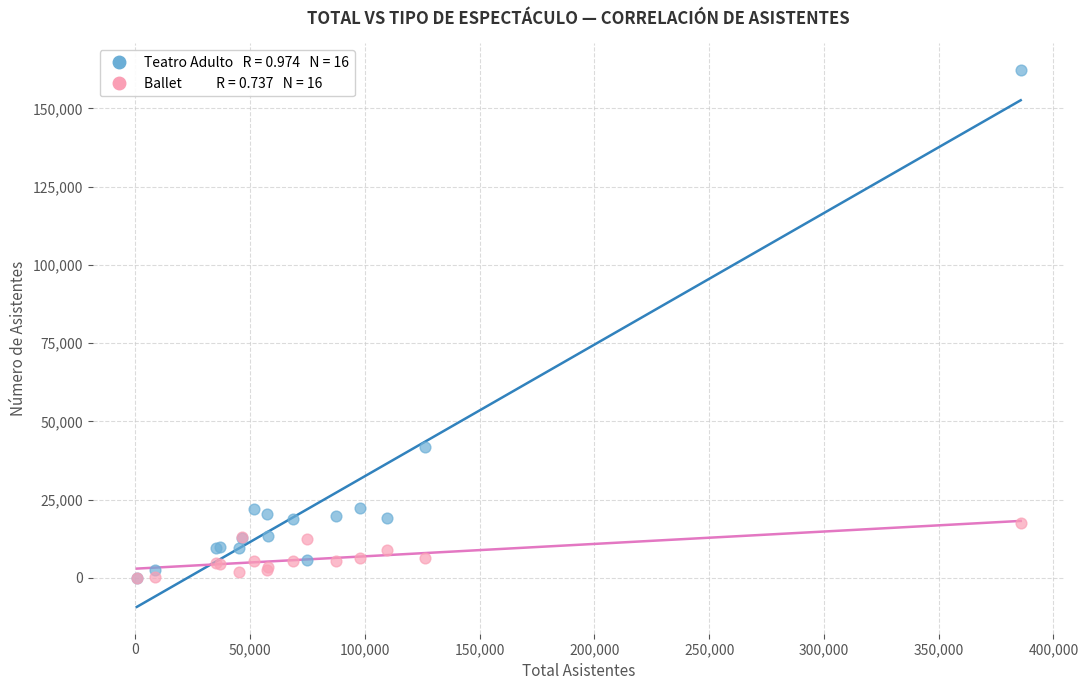

Across all series, what Y value is closest to 81097?

41673